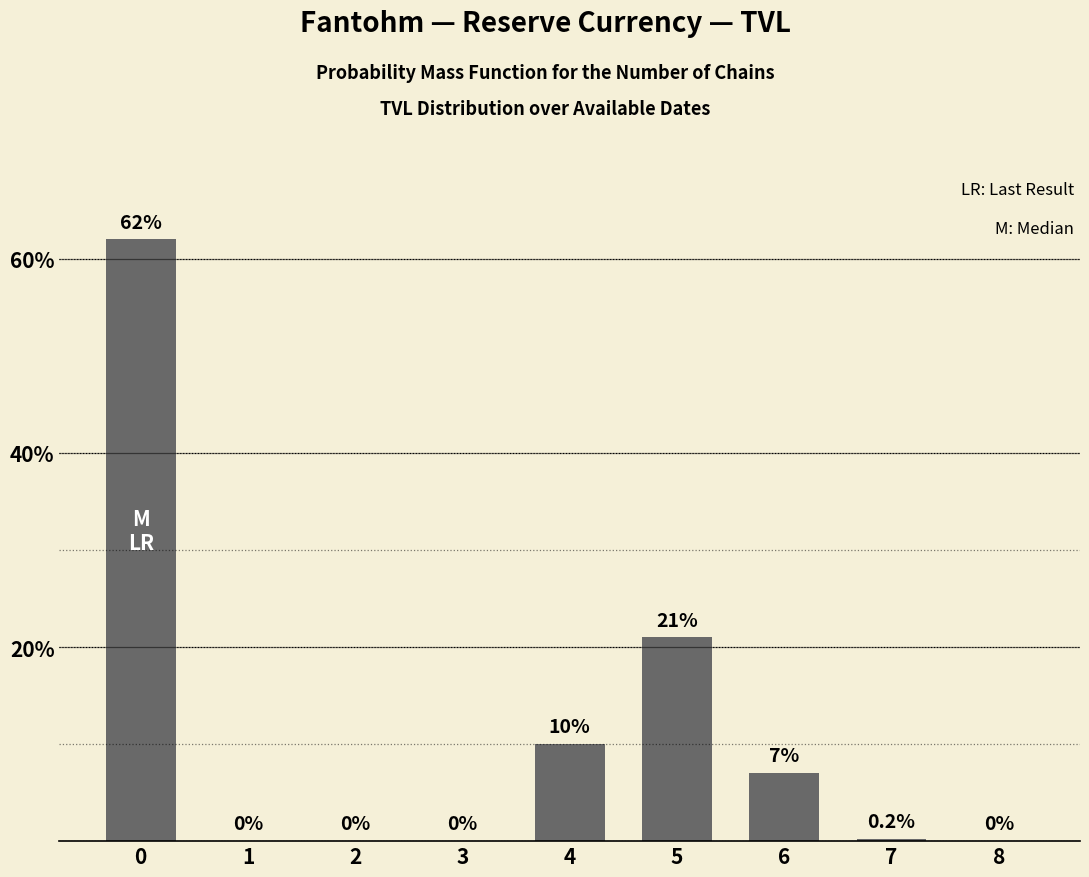

What is the average value?

11.1